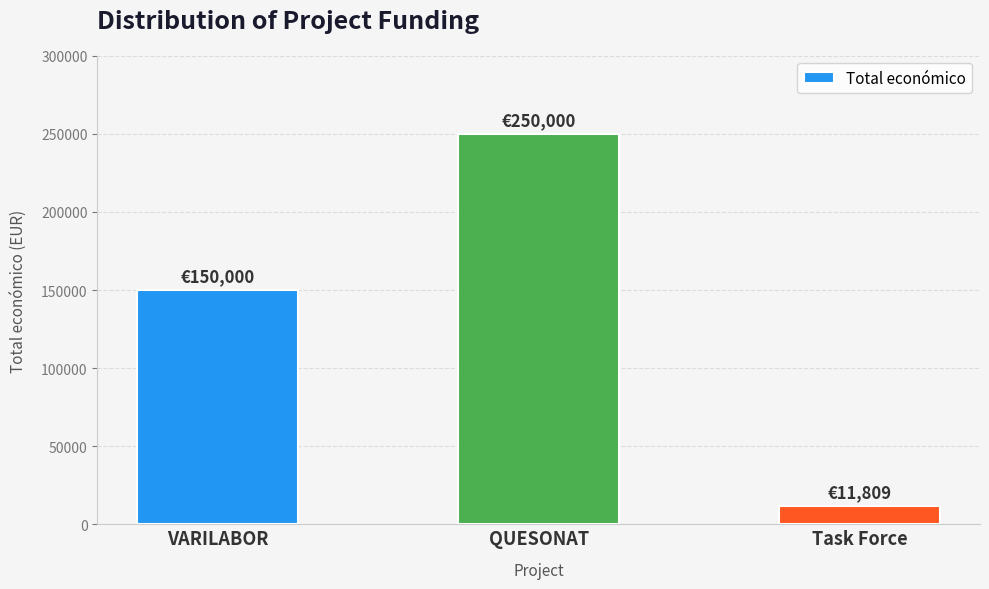

Reading left to right, list all the values displayed in this chart.

VARILABOR=150000	QUESONAT=250000	Task Force=11809